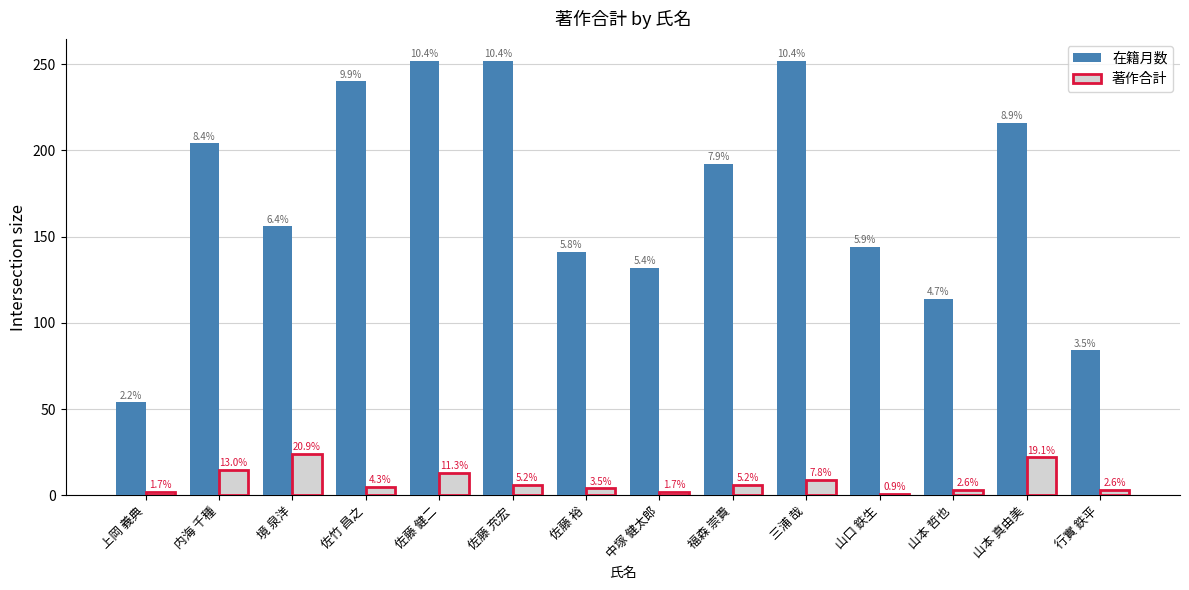

The value of 著作合計 at 佐藤 健二 is 13. True or false?

True